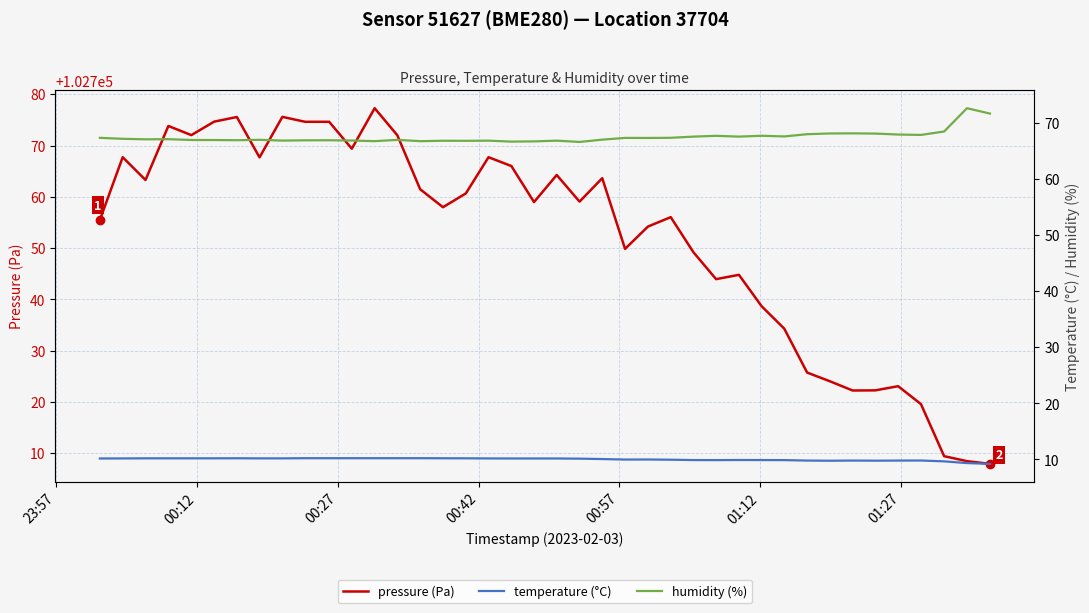

What is the average value of the humidity (%) series?

67.4